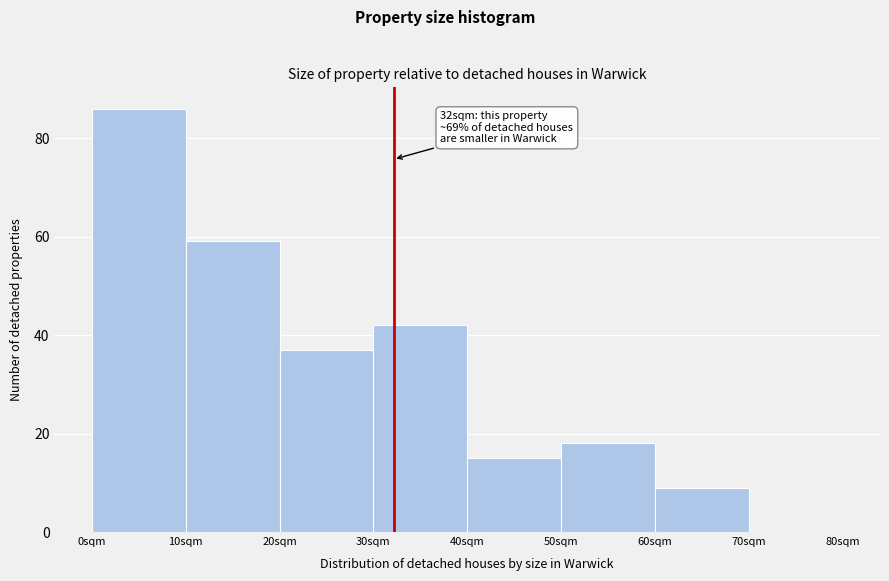

Which range on the x-axis has the tallest bar?

0 to 10